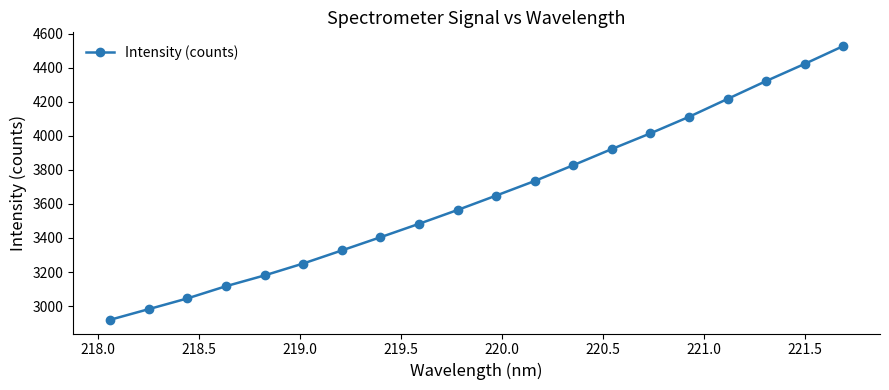

What is the value of the 15th point from the left?

4014.2